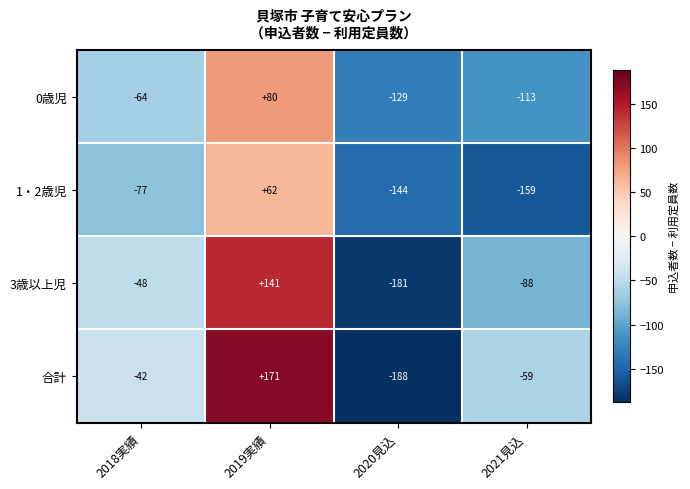

True or false: 1・2歳児 has a value of -136 at 2018実績.

False